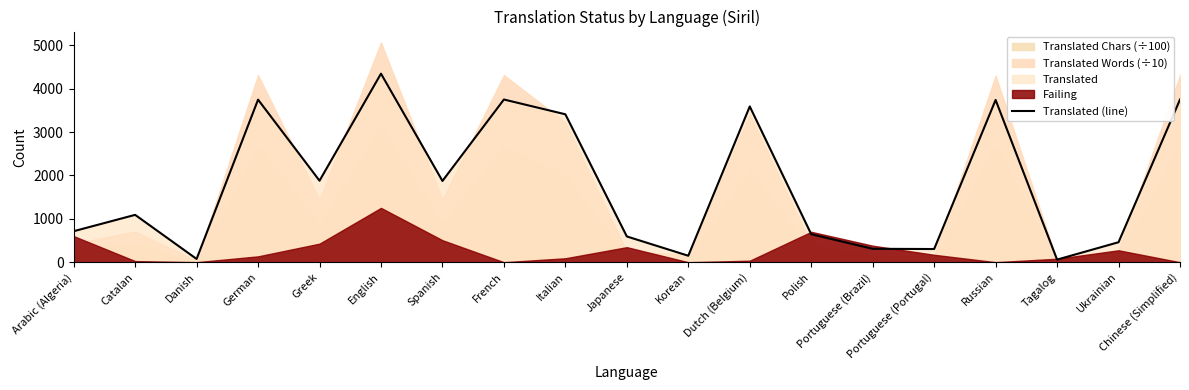

How many categories are shown in the chart?

19